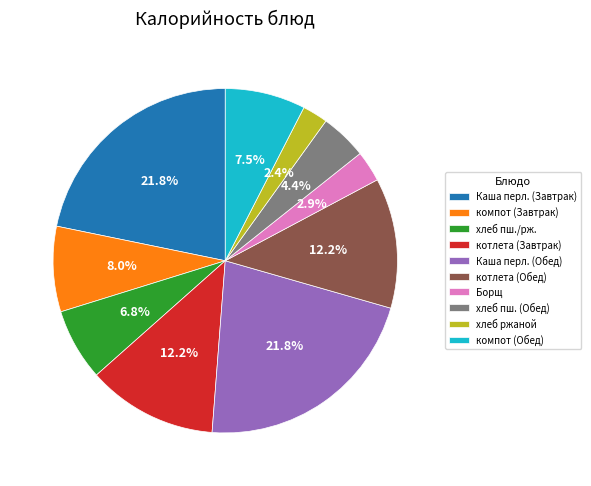

Is there any slice that represents more than half of the pie?

No